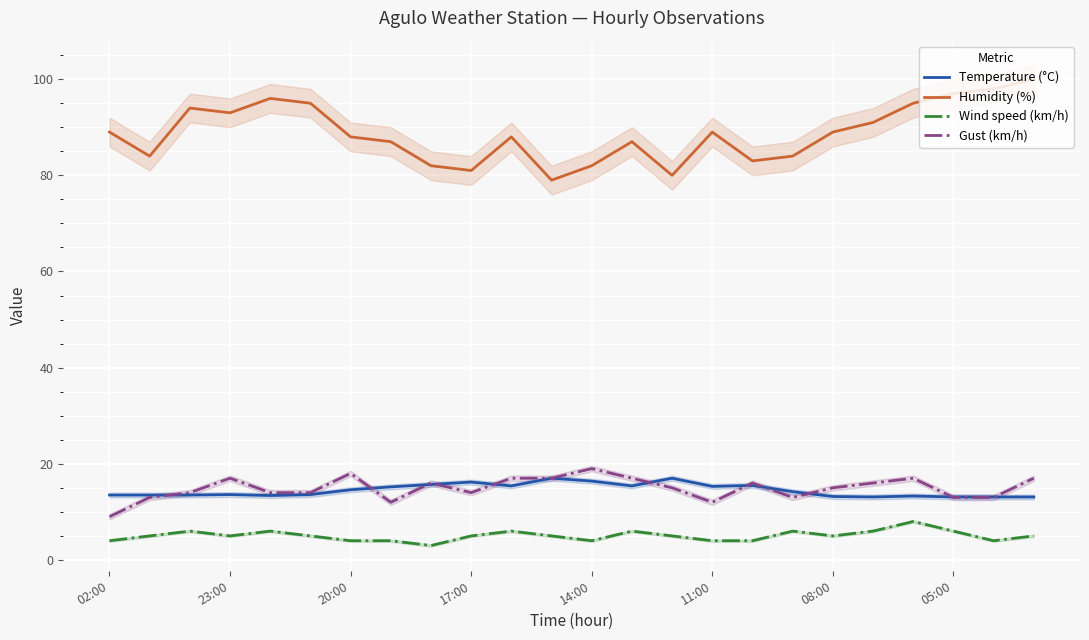

True or false: Gust (km/h) and Wind speed (km/h) cross at least once.

False